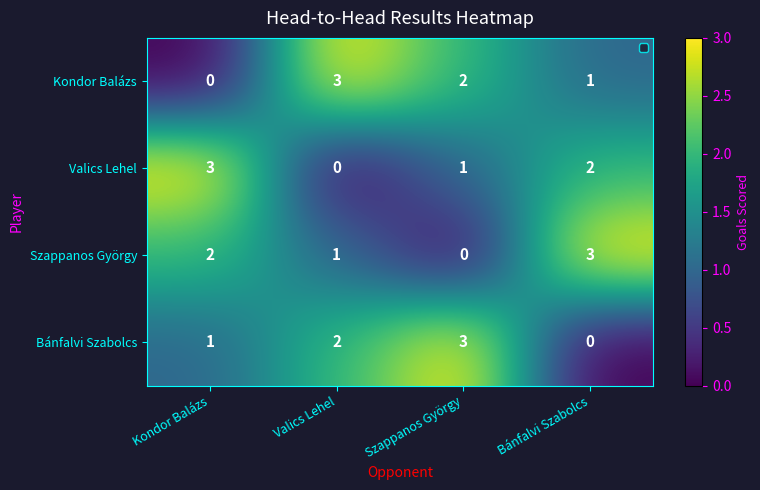

Rank the categories by Kondor Balázs value from lowest to highest.

Kondor Balázs, Bánfalvi Szabolcs, Szappanos György, Valics Lehel